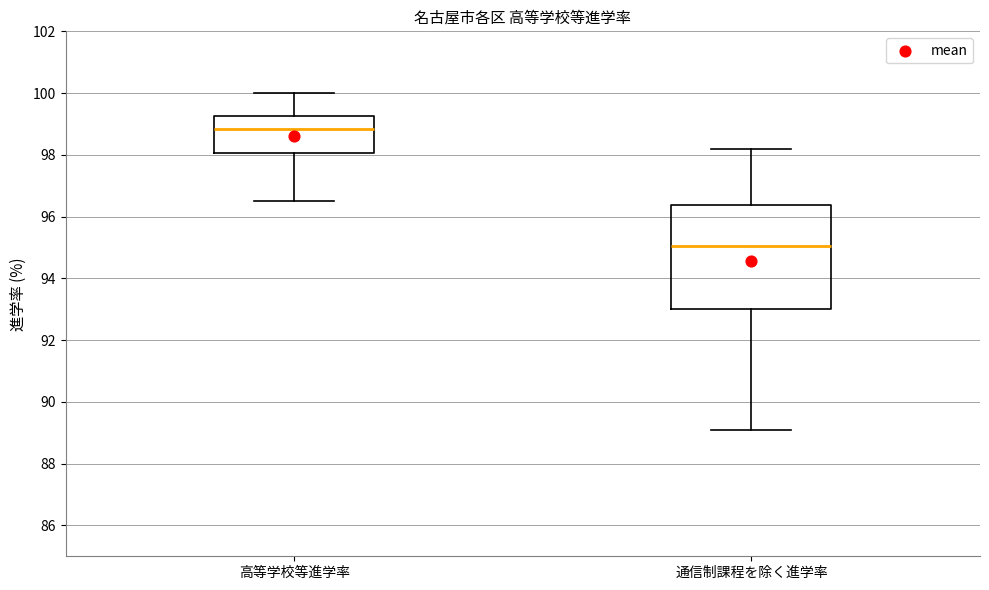

Reading left to right, read every box against the y-axis: the position of its median line, the range the box covers, and the ends of its whiskers. The values are not printed on the chart, so give them approximately, as read against the axis.

高等学校等進学率: median 98.8, box 98.0 to 99.2, whiskers 96.6 to 100.0
通信制課程を除く進学率: median 95.0, box 93.0 to 96.4, whiskers 89.2 to 98.2